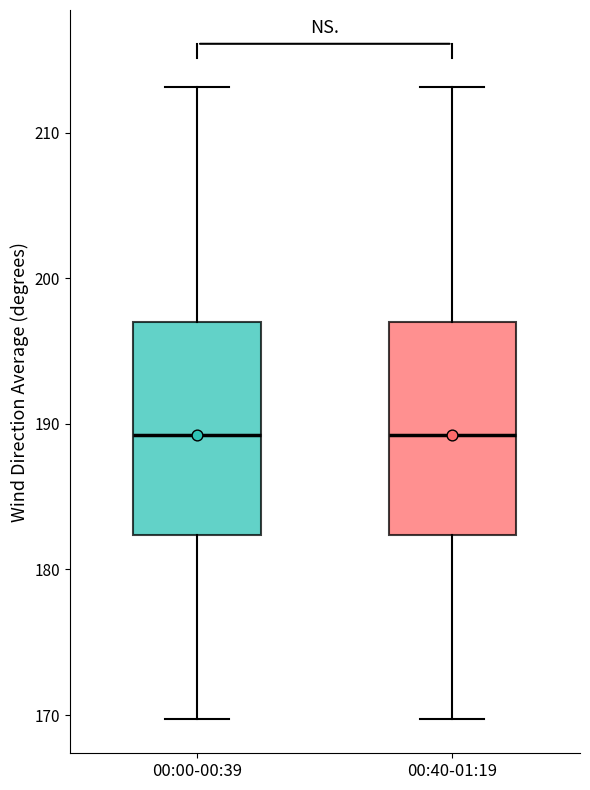

Reading left to right, read every box against the y-axis: the position of its median line, the range the box covers, and the ends of its whiskers. The values are not printed on the chart, so give them approximately, as read against the axis.

00:00-00:39: median 189, box 182 to 197, whiskers 170 to 213
00:40-01:19: median 189, box 182 to 197, whiskers 170 to 213